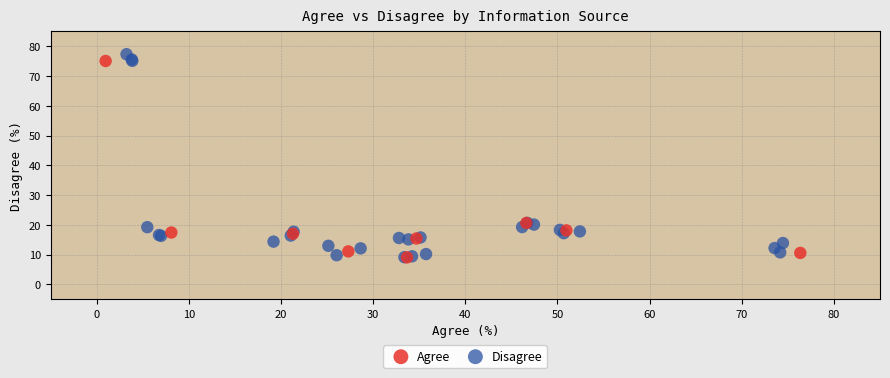

Which series has the largest Y range (max minus min)?

Disagree